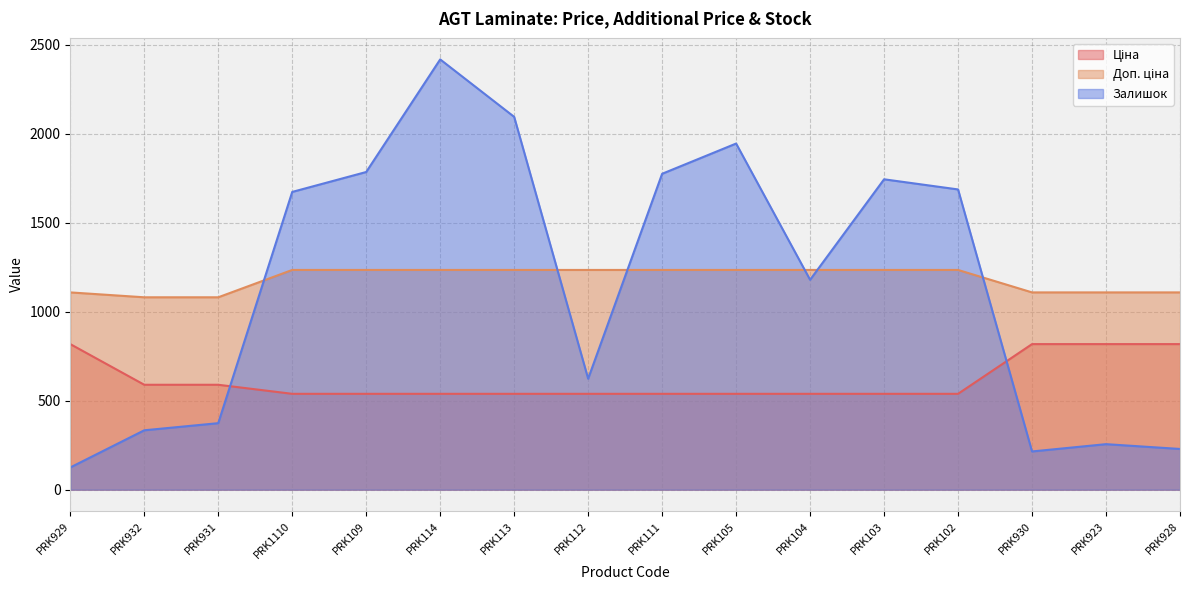

What is the label of the 10th point from the right?

PRK113